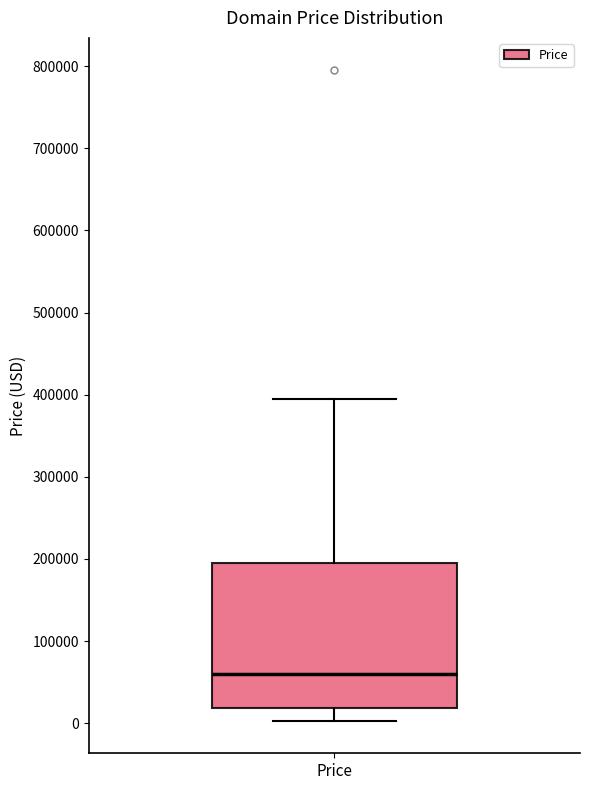

Where does the median line of the box for Price sit on the y-axis? The values are not printed on the chart, so give them approximately, as read against the axis.

60000